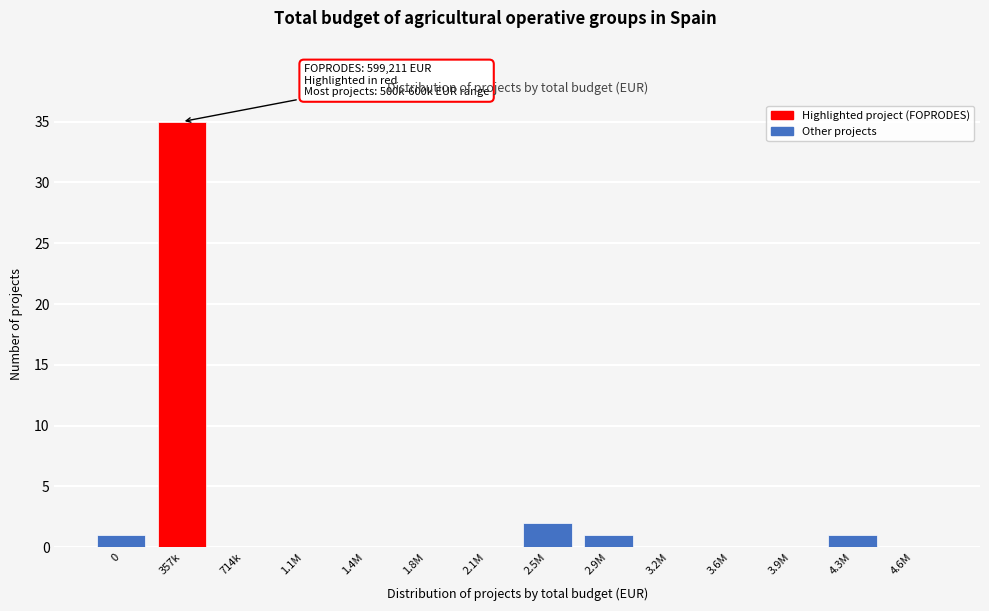

Reading right to left, transcribe all the data shown in this chart.

4.6M=0	4.3M=1	3.9M=0	3.6M=0	3.2M=0	2.9M=1	2.5M=2	2.1M=0	1.8M=0	1.4M=0	1.1M=0	714k=0	357k=35	0=1